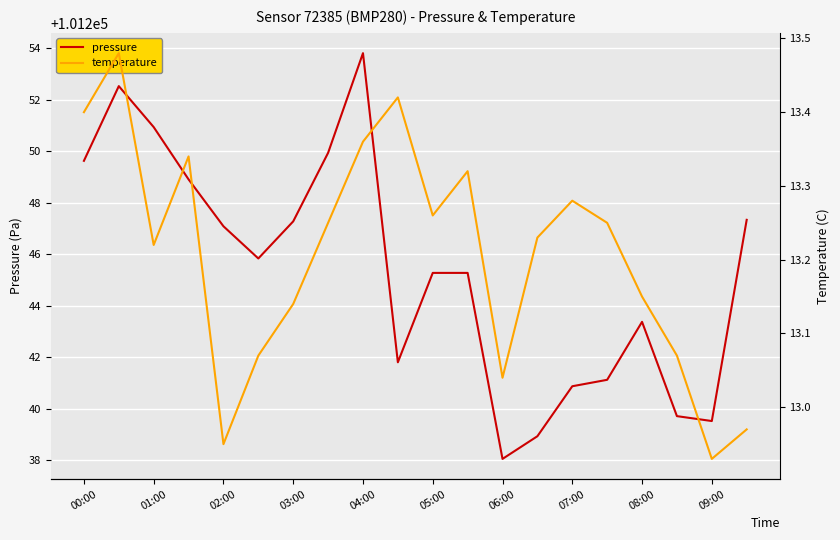

Reading left to right, what are all the values shown in this chart?

pressure: 101249.6	101252.5	101250.9	101248.9	101247.1	101245.8	101247.3	101249.9	101253.8	101241.8	101245.3	101245.3	101238.1	101238.9	101240.9	101241.1	101243.4	101239.7	101239.5	101247.3
temperature: 13.4	13.5	13.2	13.3	12.9	13.1	13.1	13.2	13.4	13.4	13.3	13.3	13.0	13.2	13.3	13.2	13.2	13.1	12.9	13.0